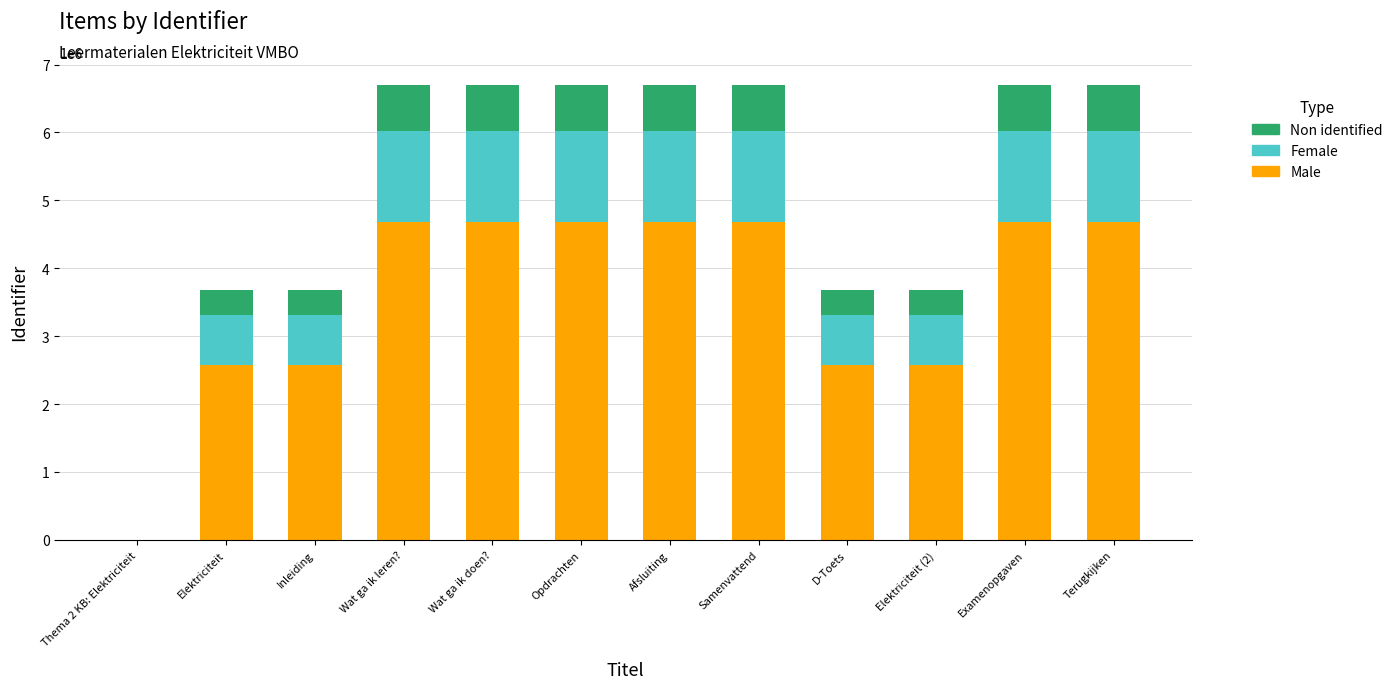

What is the highest value of the Male series?

4685966